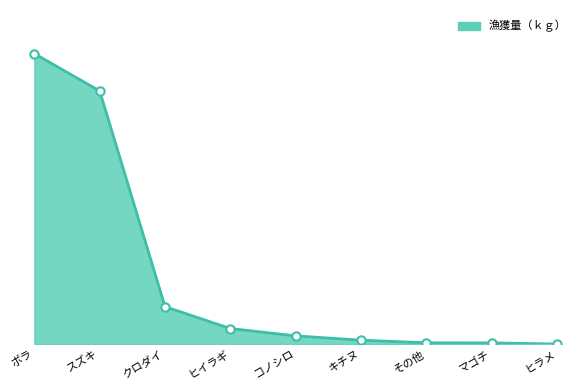

What position from the right is クロダイ?

7